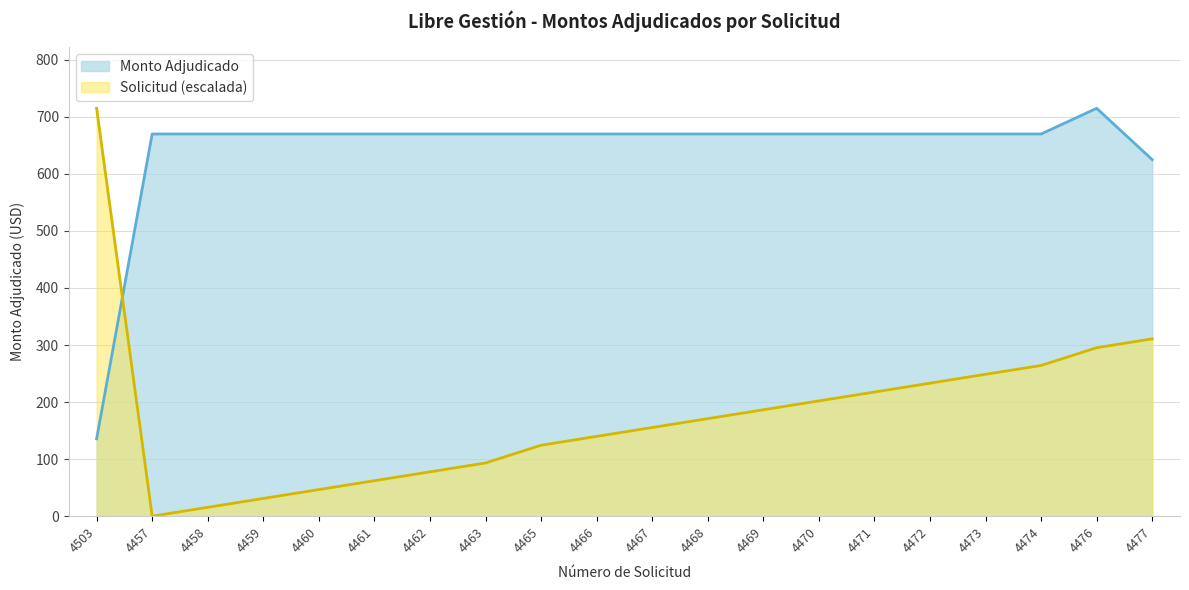

What is the value of the Solicitud point at the 10th from the left?

139.9